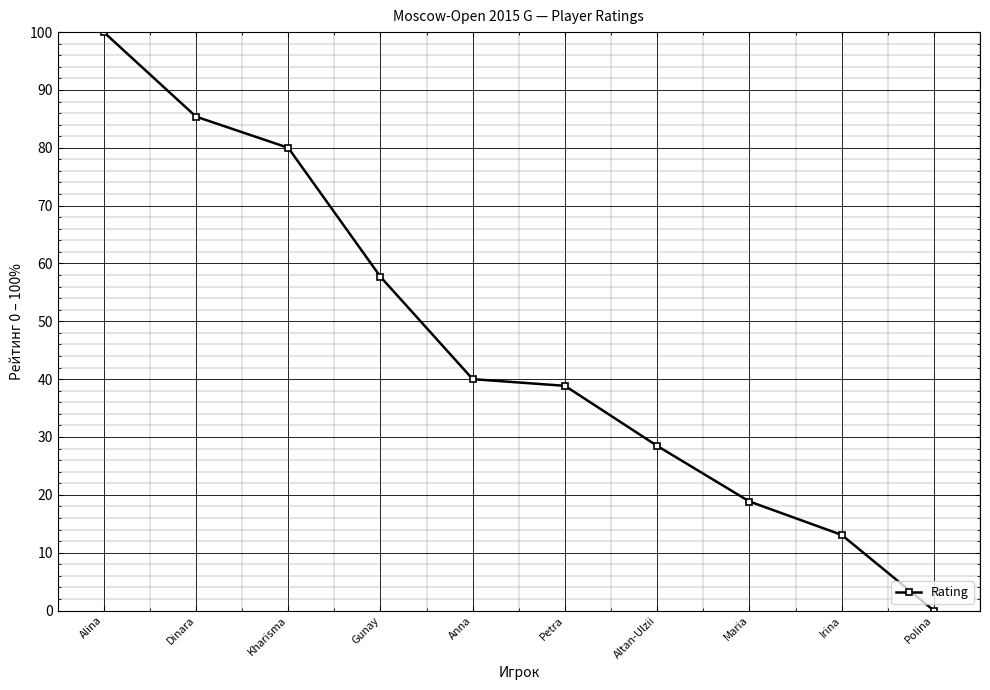

At which label does the data first exceed 40?

Alina